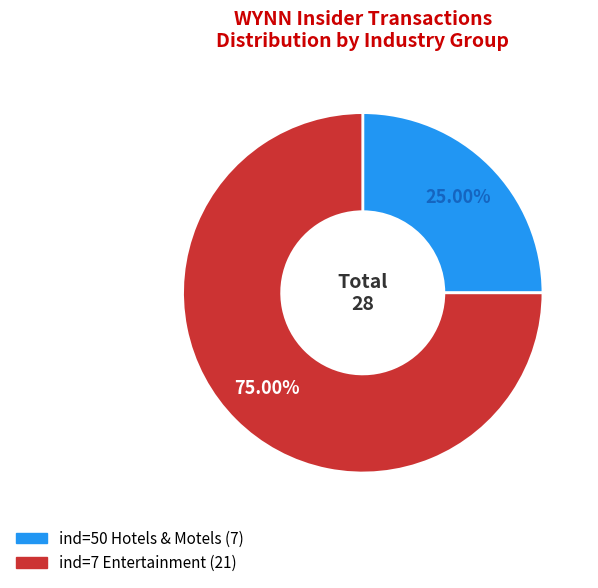

Does any single category account for the majority?

Yes